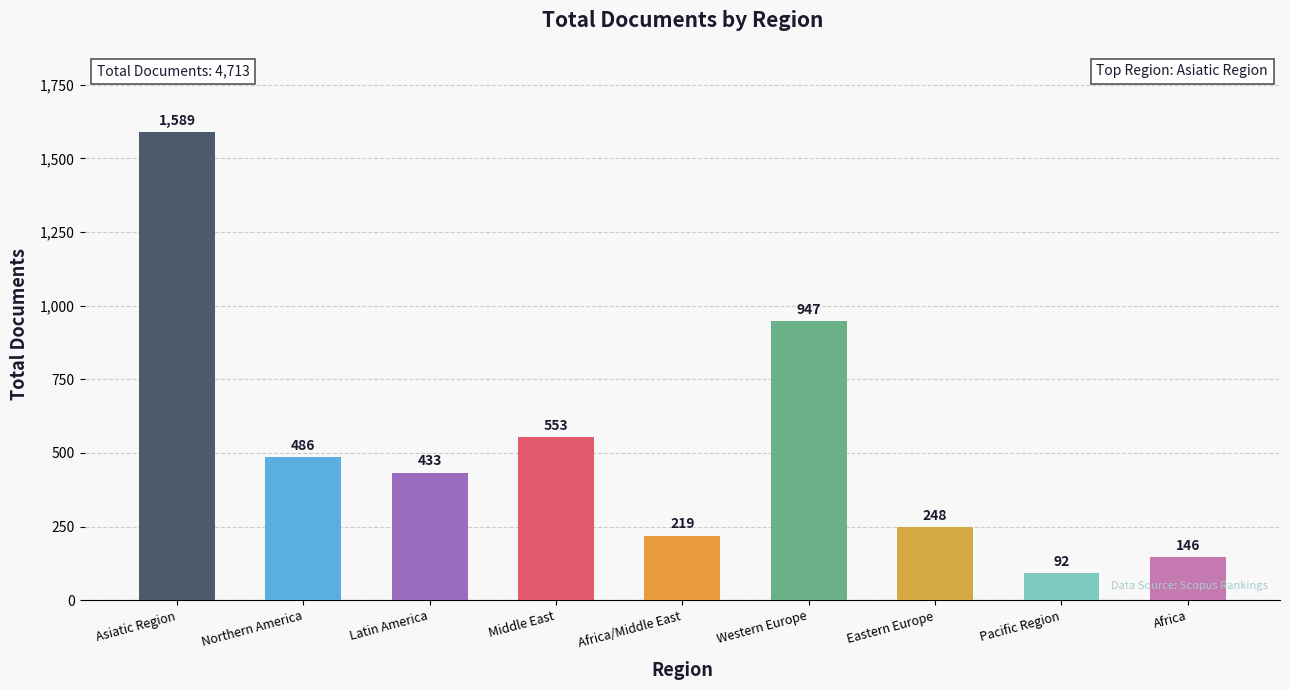

Where does the data first go above 433?

Asiatic Region